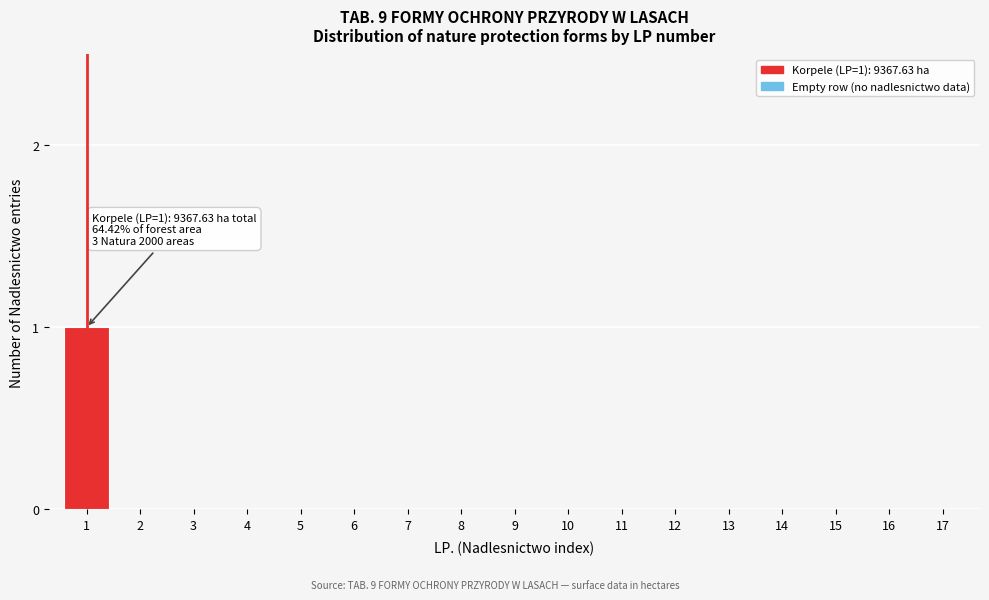

Reading left to right, transcribe all the data shown in this chart.

1=1	2=0	3=0	4=0	5=0	6=0	7=0	8=0	9=0	10=0	11=0	12=0	13=0	14=0	15=0	16=0	17=0